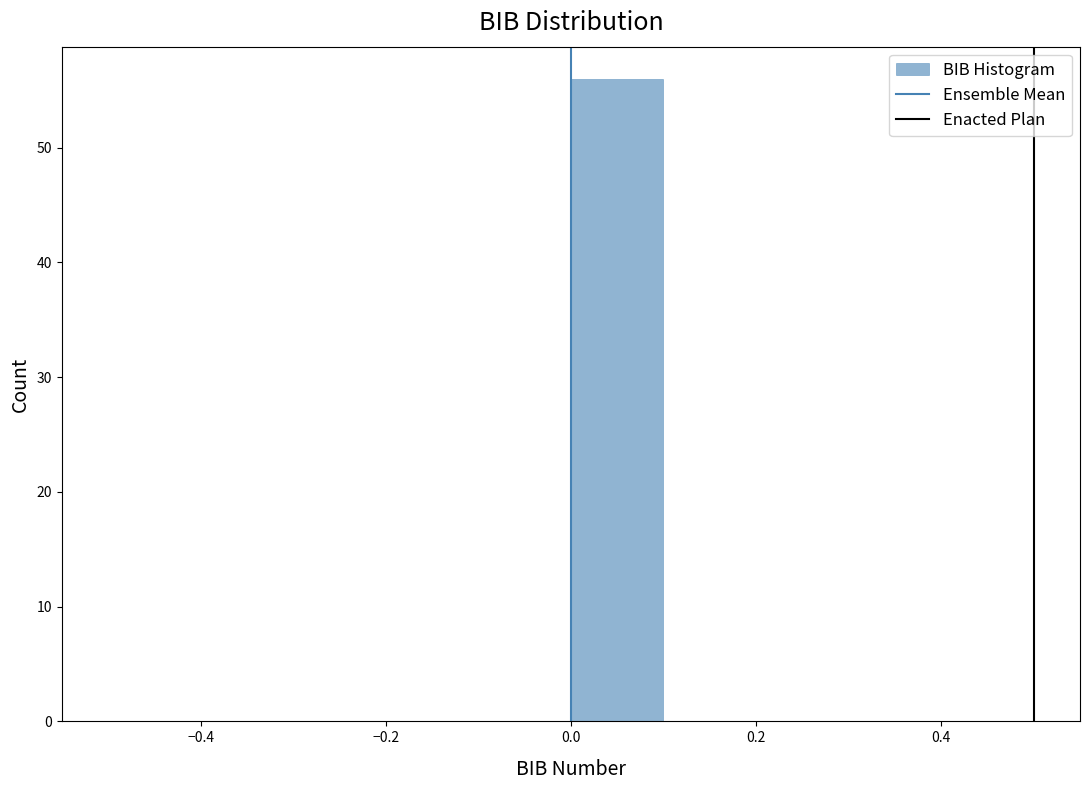

How tall is the bar that spans 0.0 to 0.1 on the x-axis? The values are not printed on the chart, so give them approximately, as read against the axis.

56